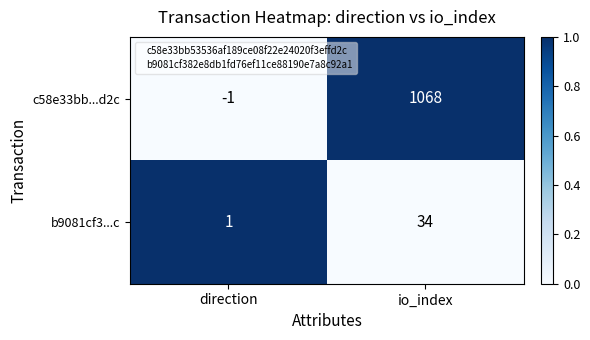

What is the difference between the b9081cf3...c values at direction and io_index?

33